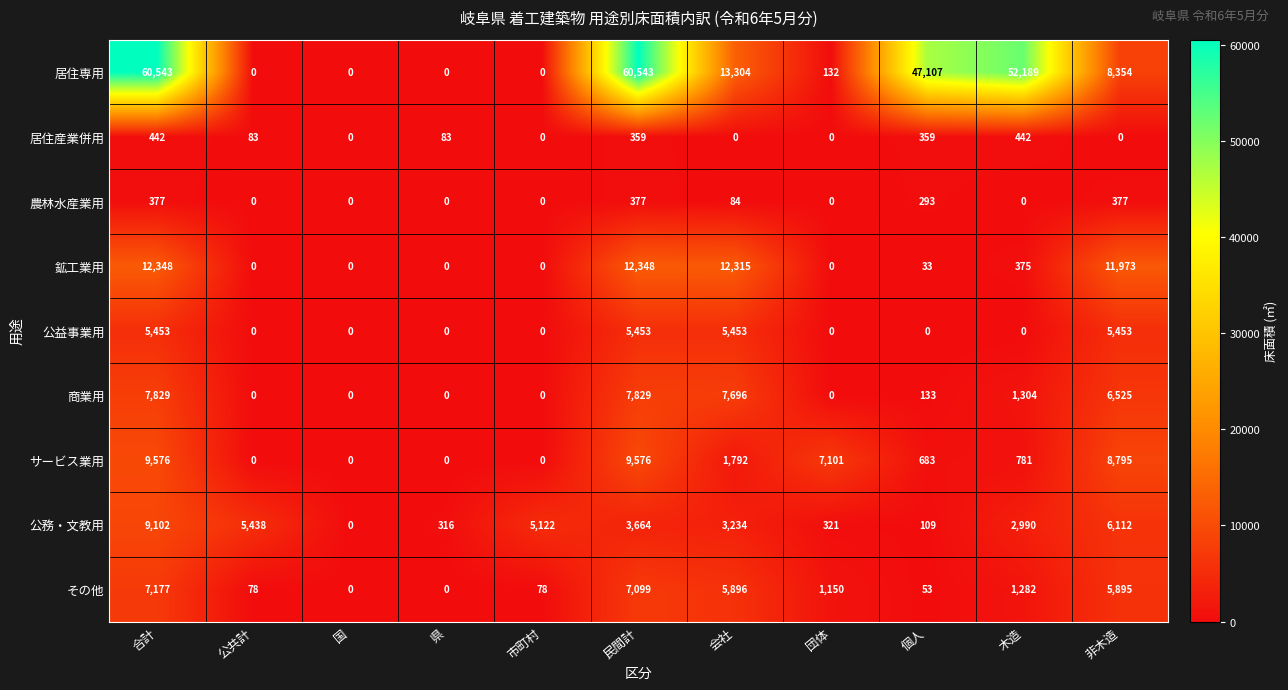

What is the total value across all series at 合計?

112847